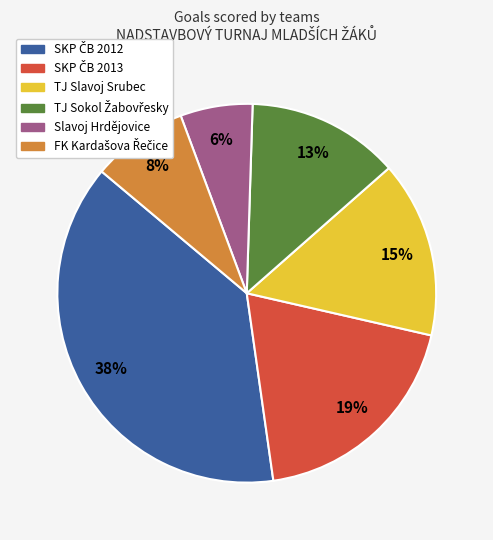

To the nearest percent, what portion does TJ Slavoj Srubec represent?

15%